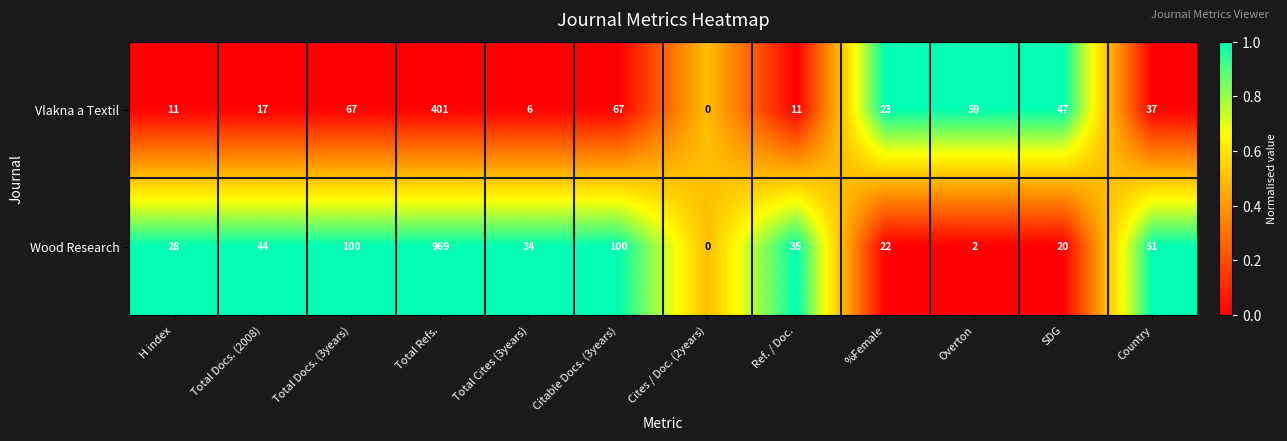

At Total Cites (3years), list the series in order from largest to smallest.

Wood Research, Vlakna a Textil